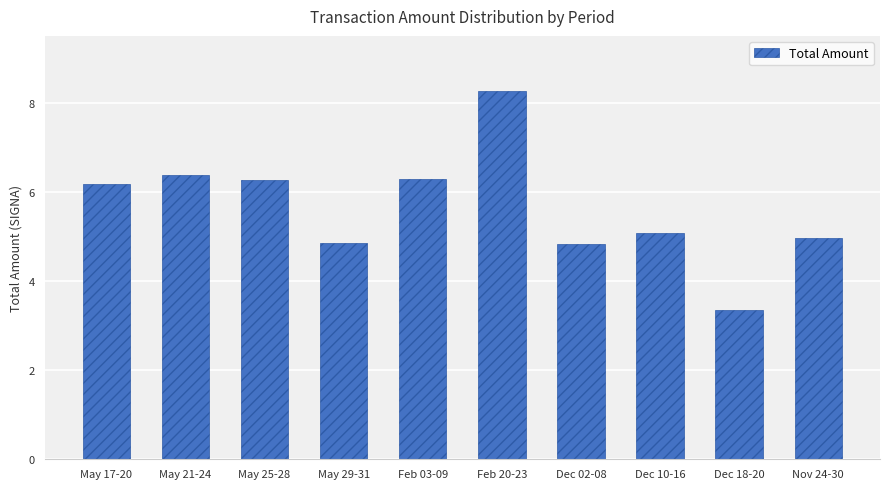

At which label does the data first exceed 6?

May 17-20